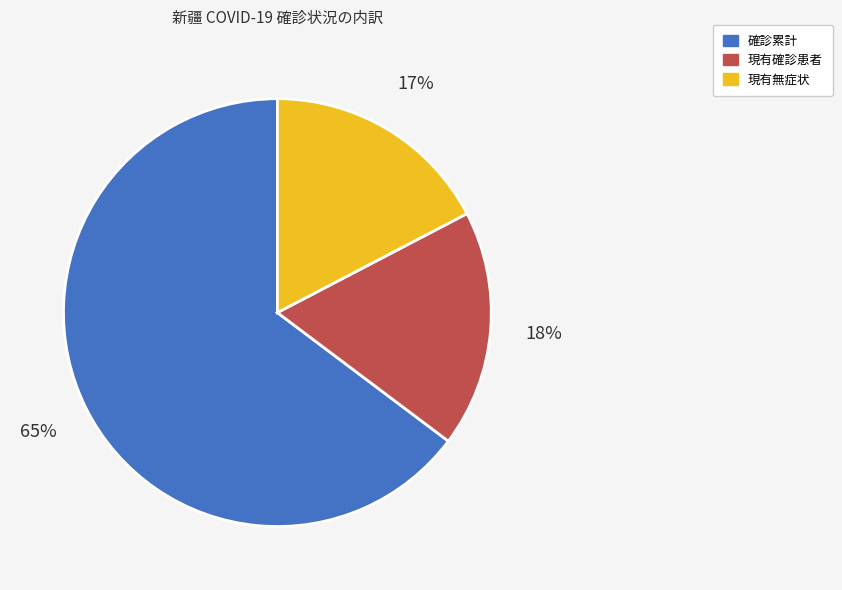

How many segments does this pie chart have?

3